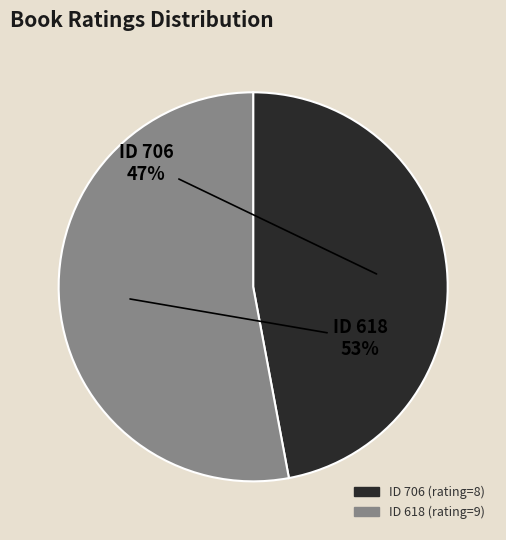

To the nearest percent, what is the average slice percentage?

50%